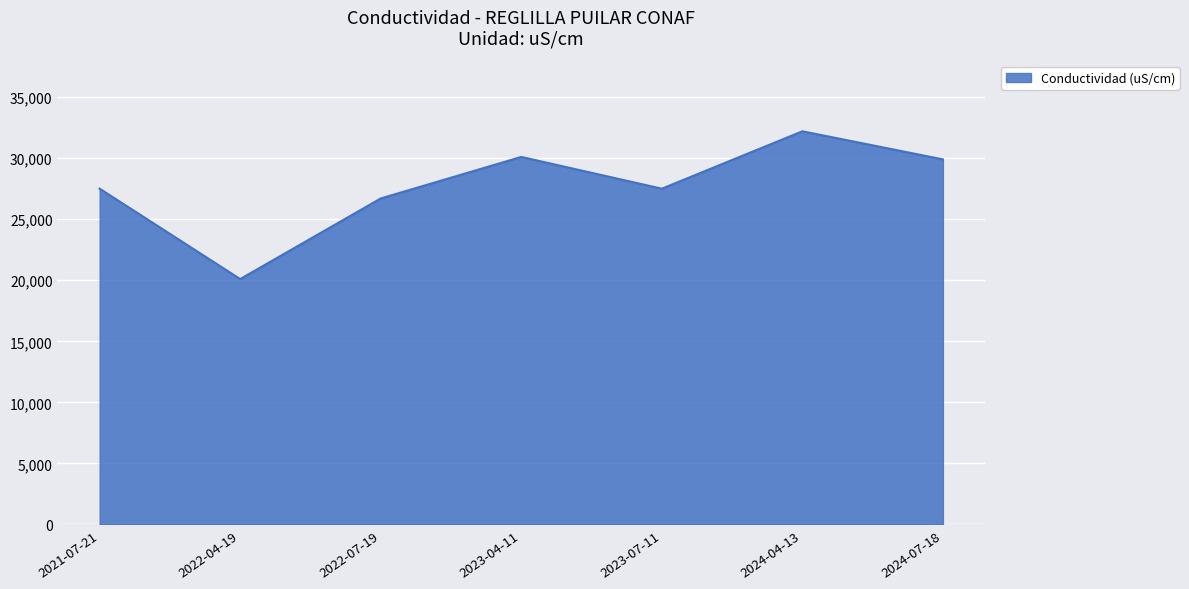

What value does the data have at 2022-07-19?

26700